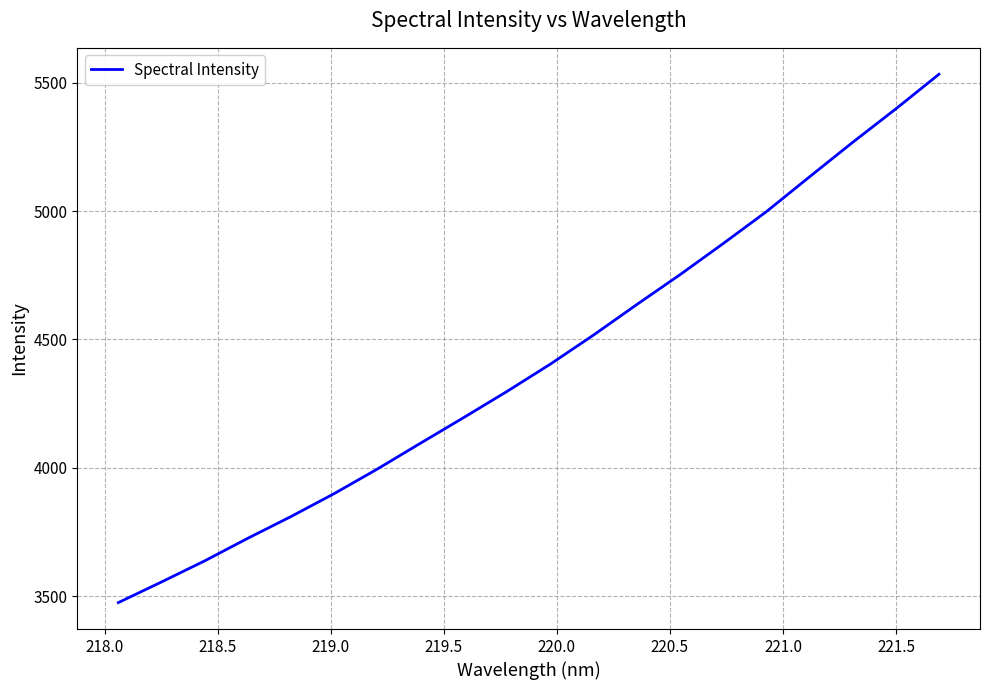

What is the smallest value displayed?

3475.0